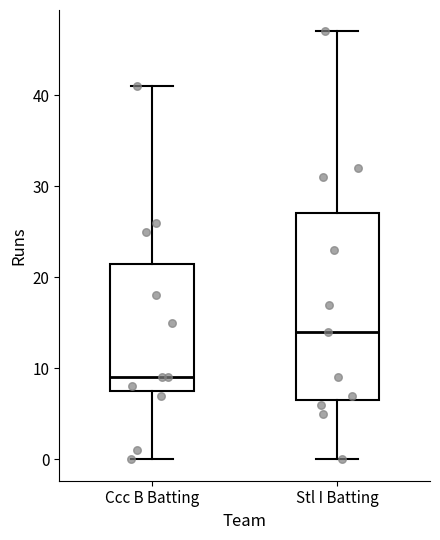

Which box is the tallest, from its lower edge to its upper edge?

Stl I Batting